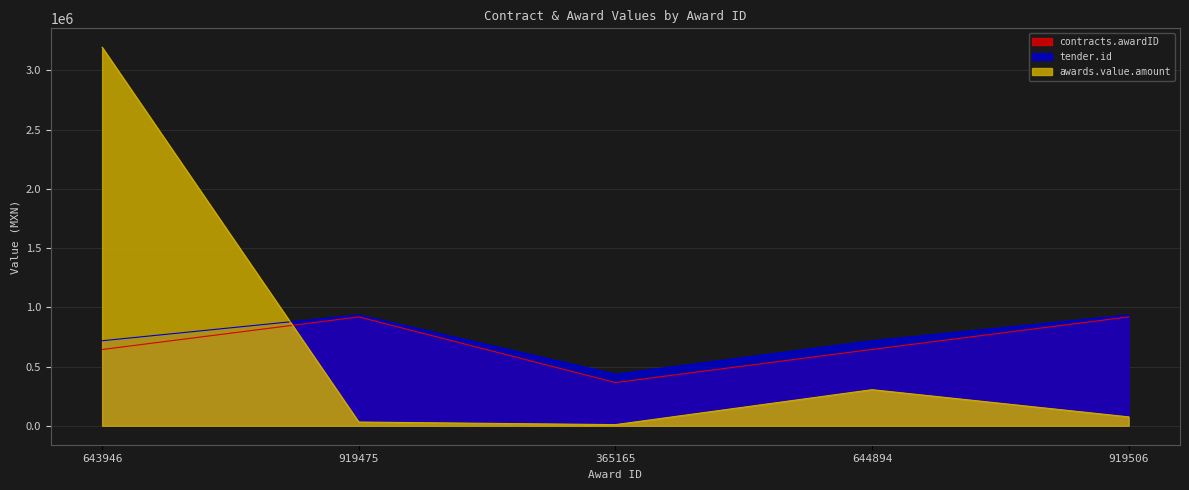

True or false: tender.id has more than 2 interior local peaks.

False